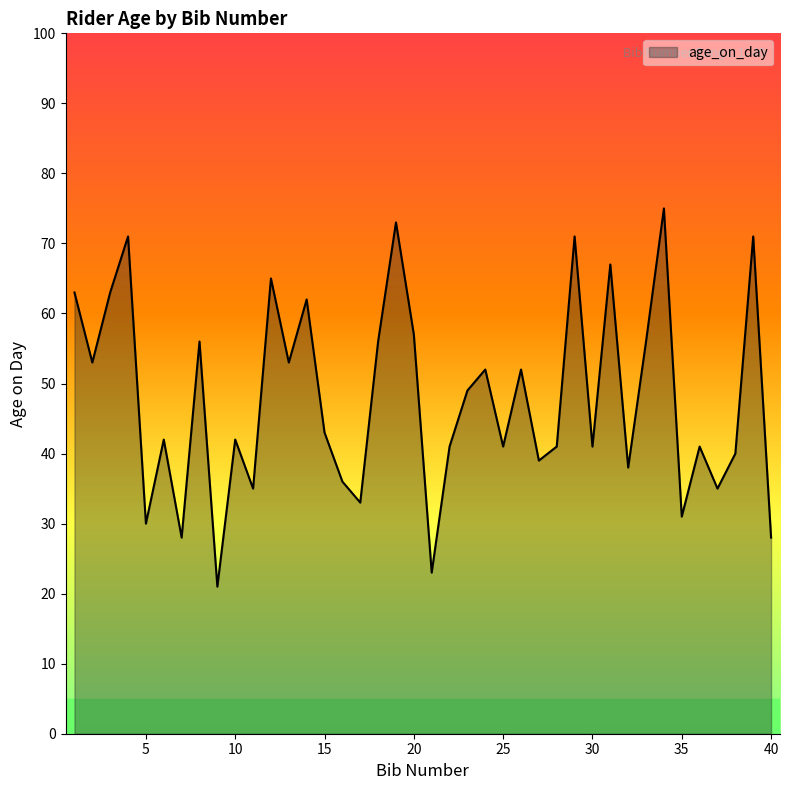

What is the maximum value shown in the chart?

75